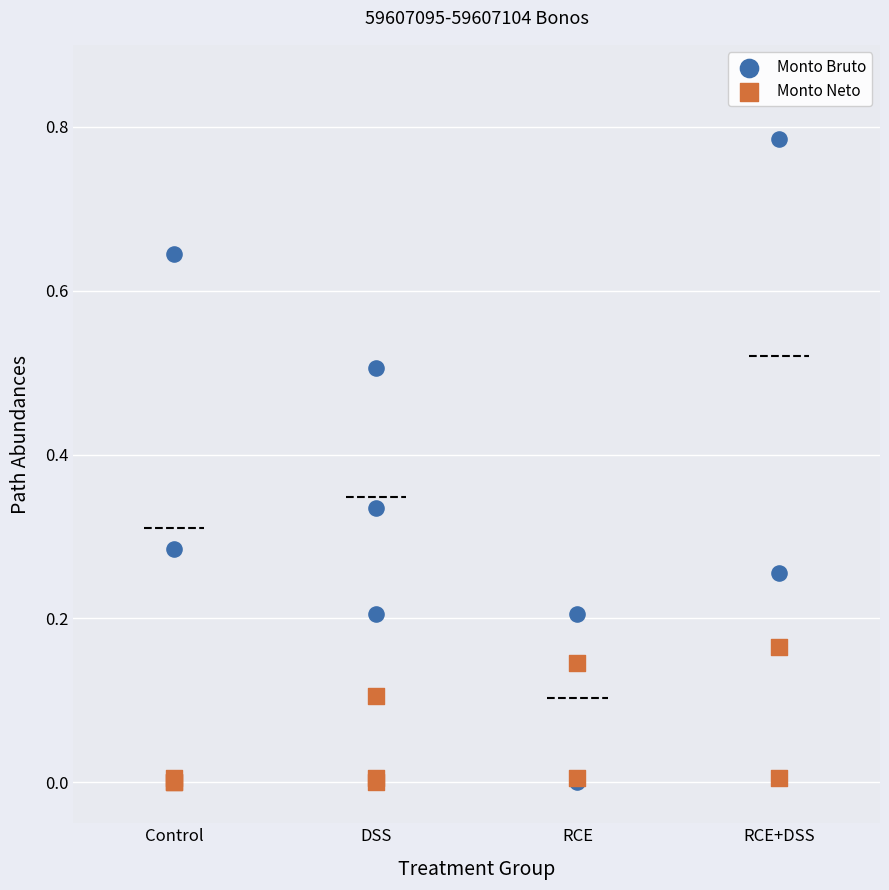

What are all the series names shown in the legend?

Monto Bruto, Monto Neto